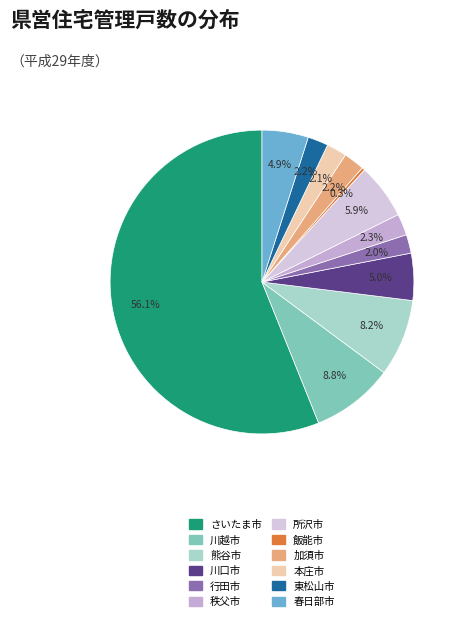

Does 加須市 represent more than half of the total?

No